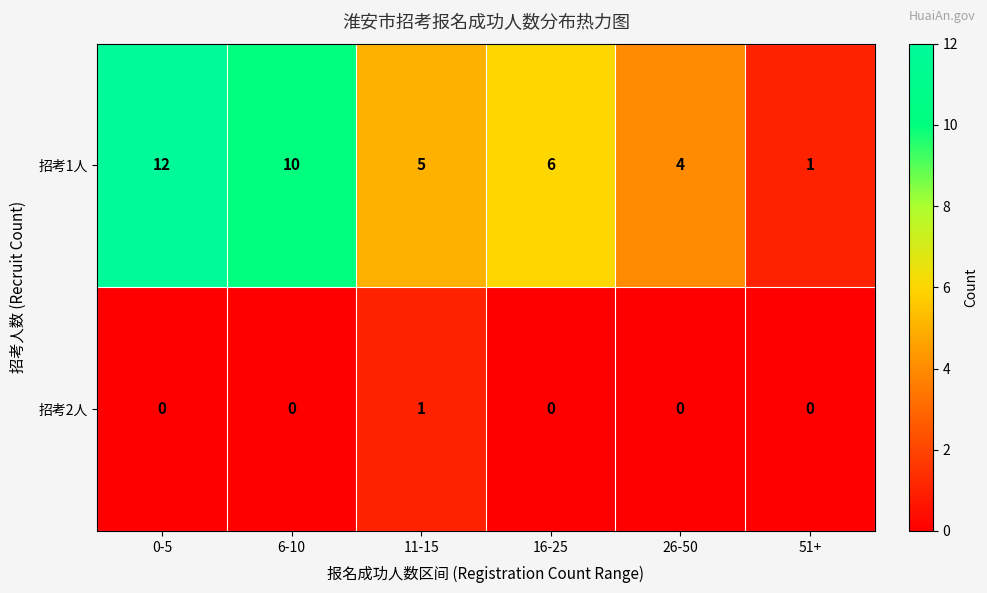

At 0-5, list the series in order from largest to smallest.

招考1人, 招考2人